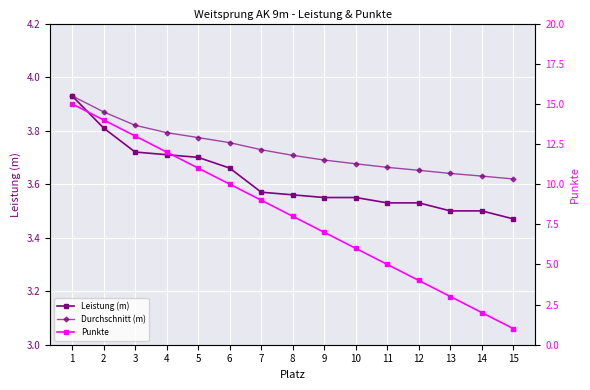

What are all the series names shown in the legend?

Leistung (m), Durchschnitt (m), Punkte